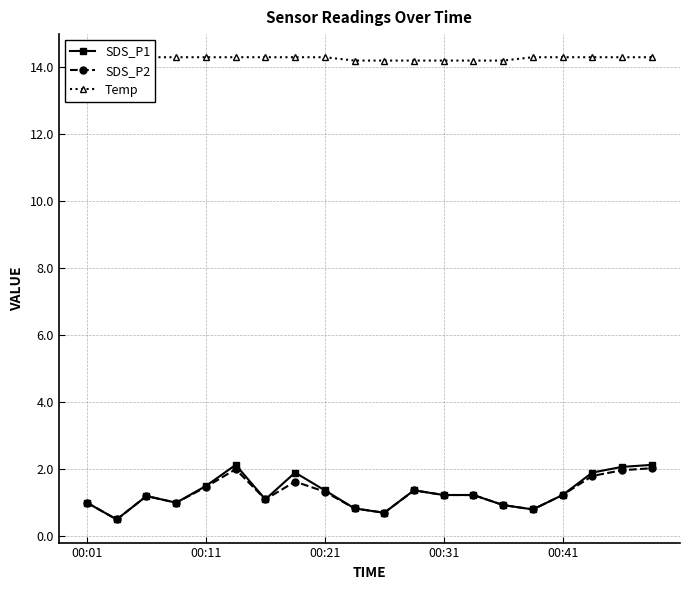

The SDS_P1 series shows 1.2 at 00:31. True or false?

True